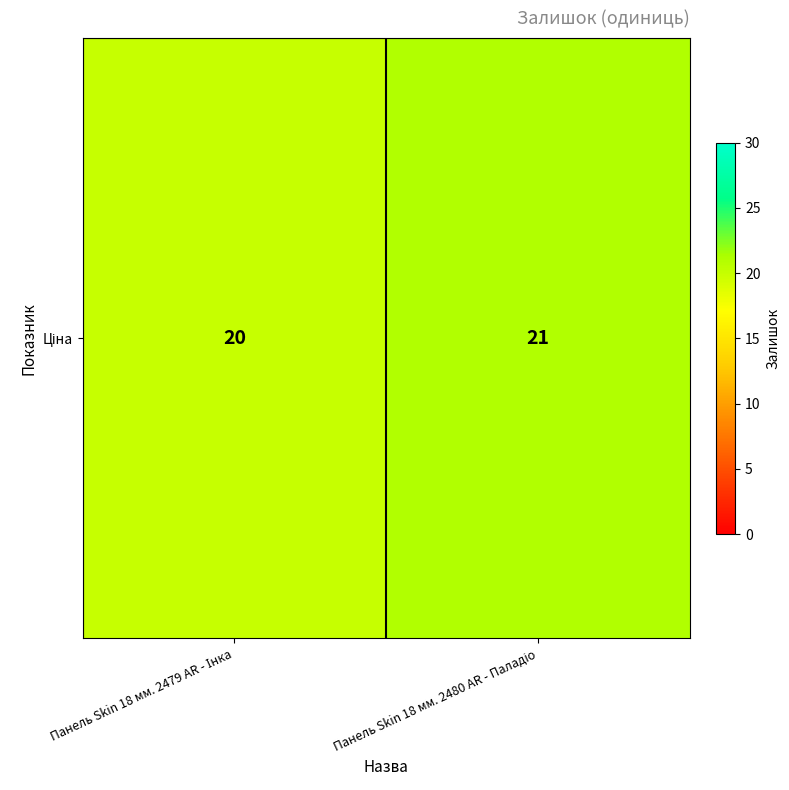

What is the approximate value at Панель Skin 18 мм. 2480 AR - Паладіо?

21